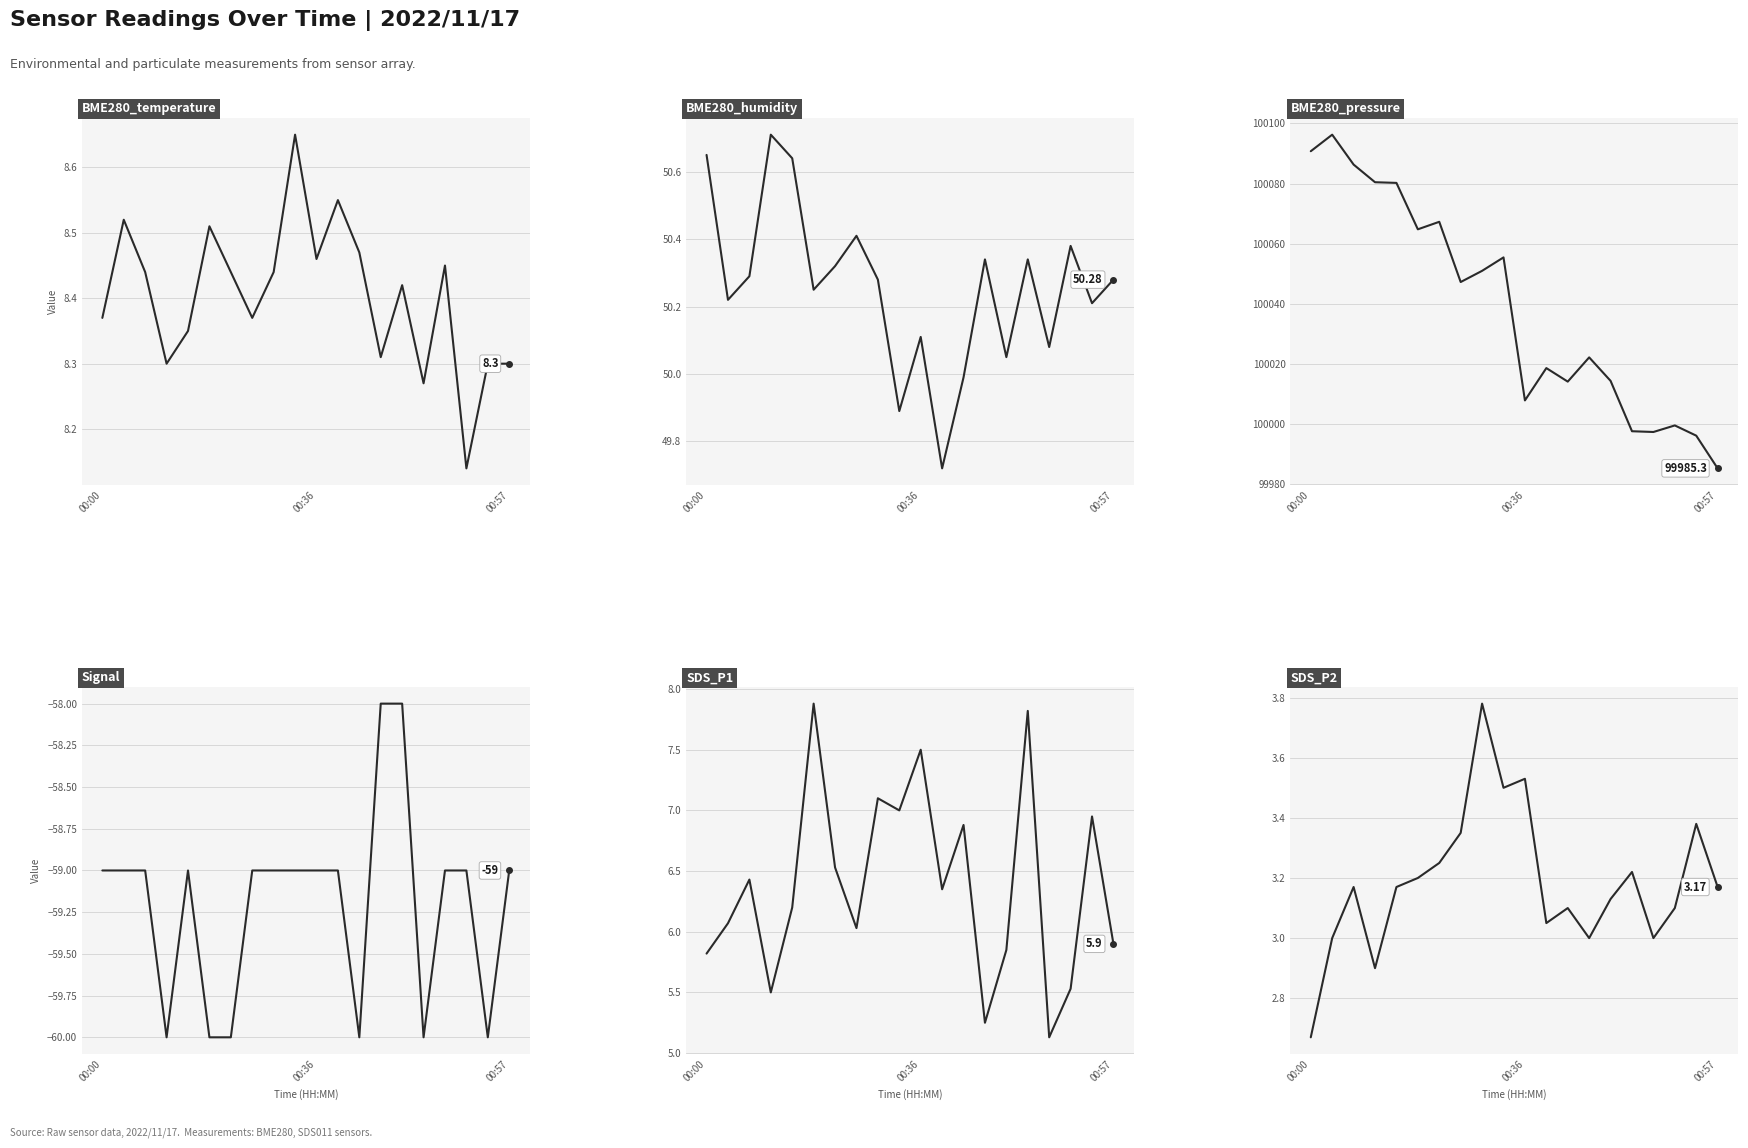

True or false: BME280_temperature and SDS_P2 intersect in this chart.

False